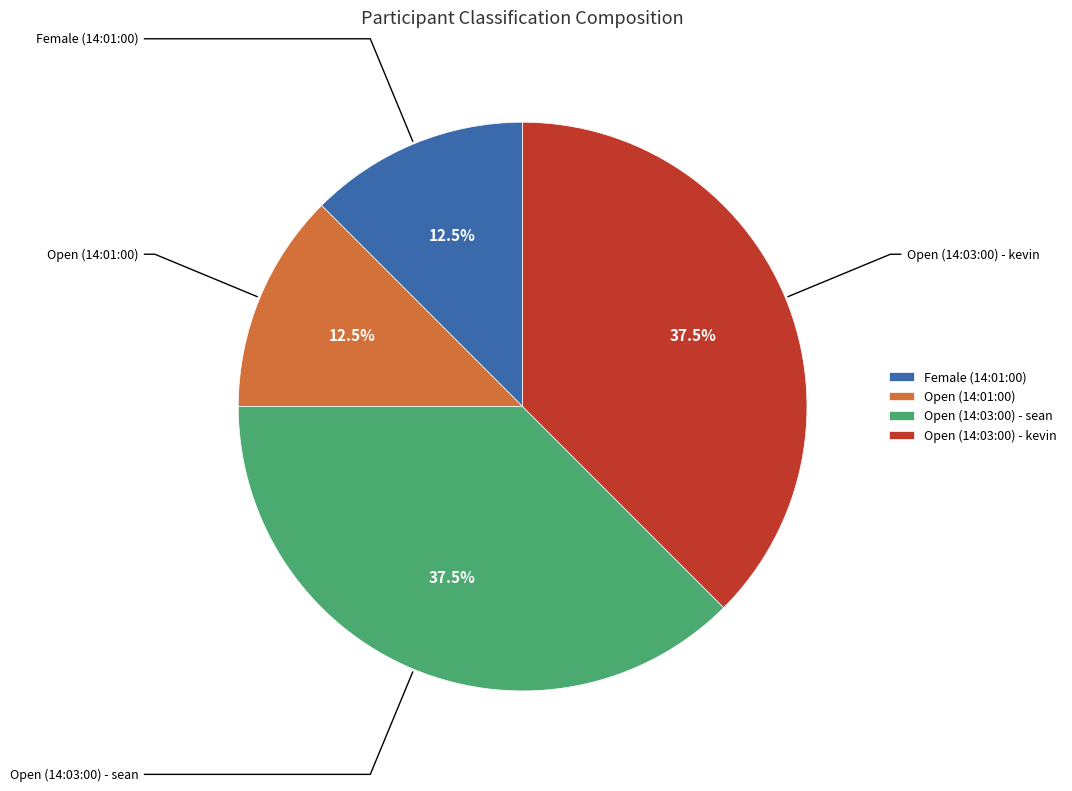

Do Open (14:01:00) and Female (14:01:00) together represent more than half of the pie?

No